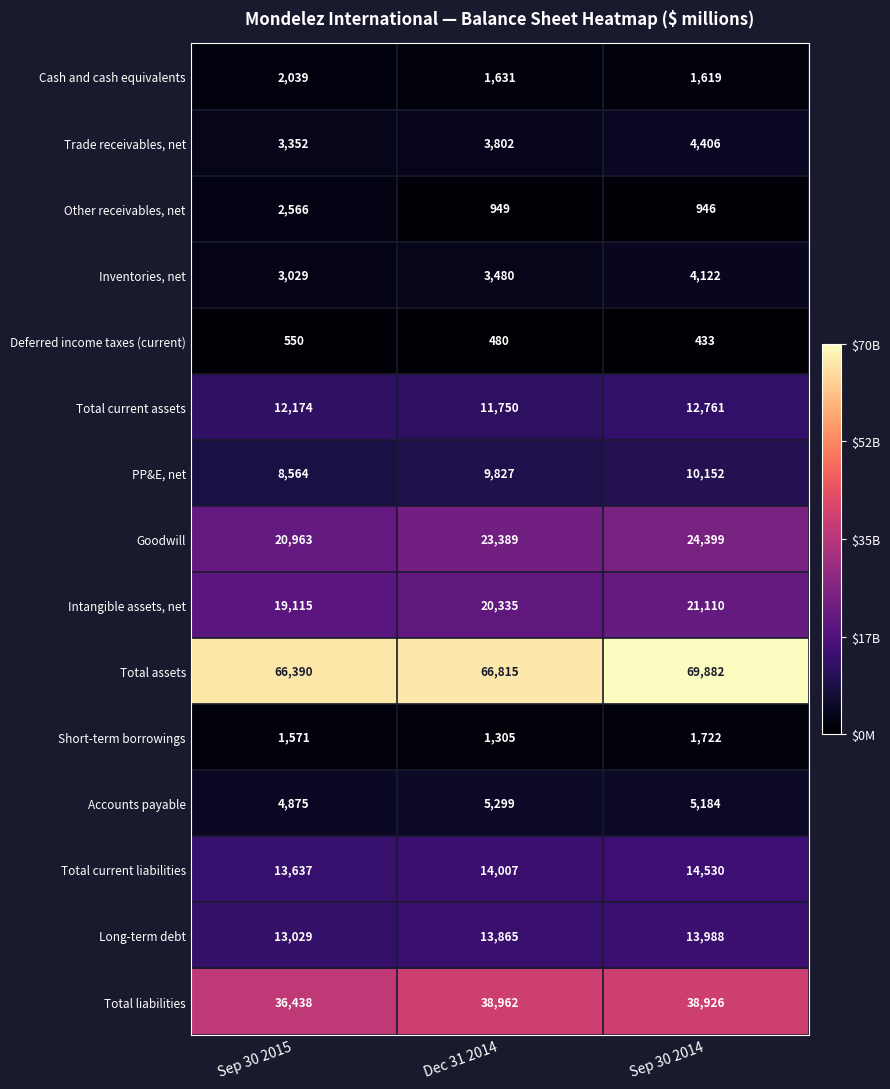

The Accounts payable series shows 5184 at Sep 30 2014. True or false?

True